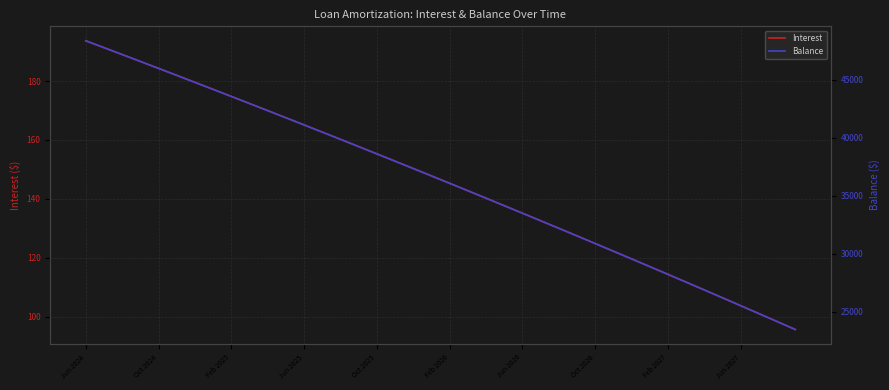

True or false: Balance and Interest cross at least once.

False